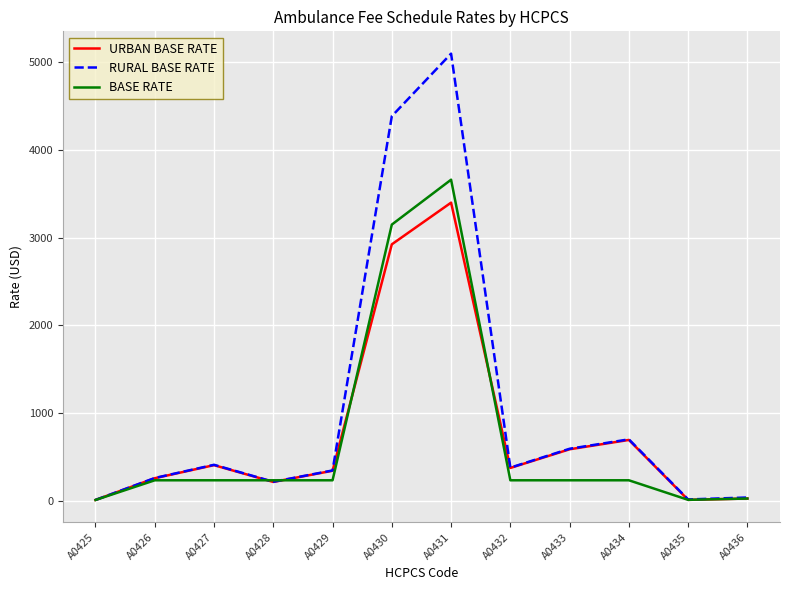

Which series has the widest spread of values?

RURAL BASE RATE